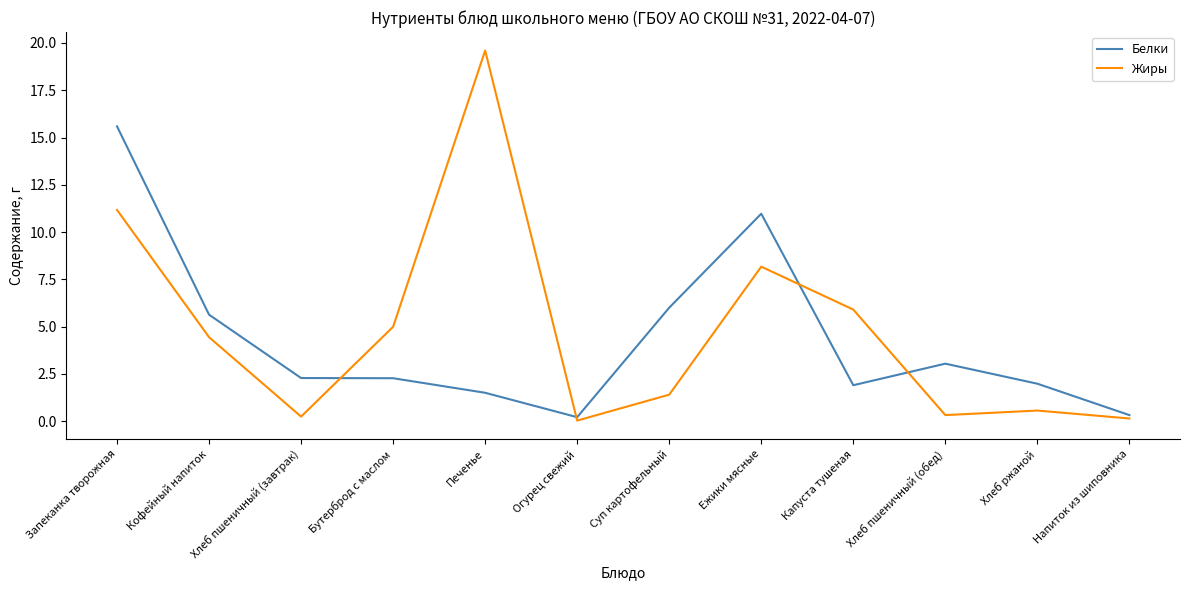

How many interior local valleys does the Жиры series have?

3